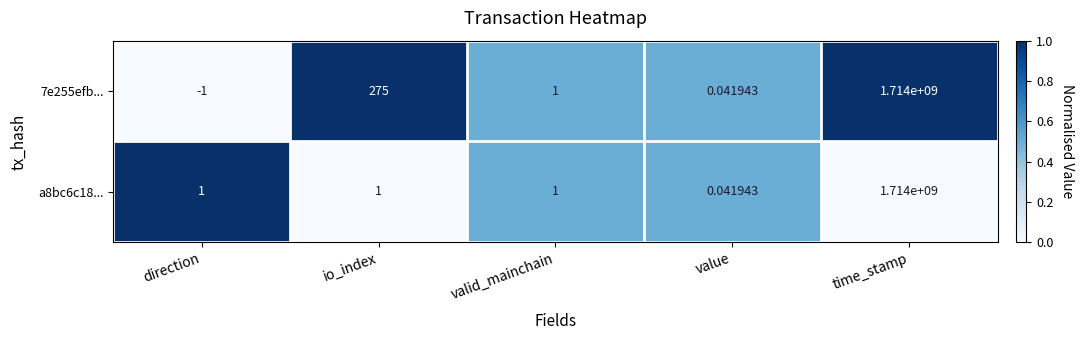

At which category is the sum across all series the highest?

time_stamp